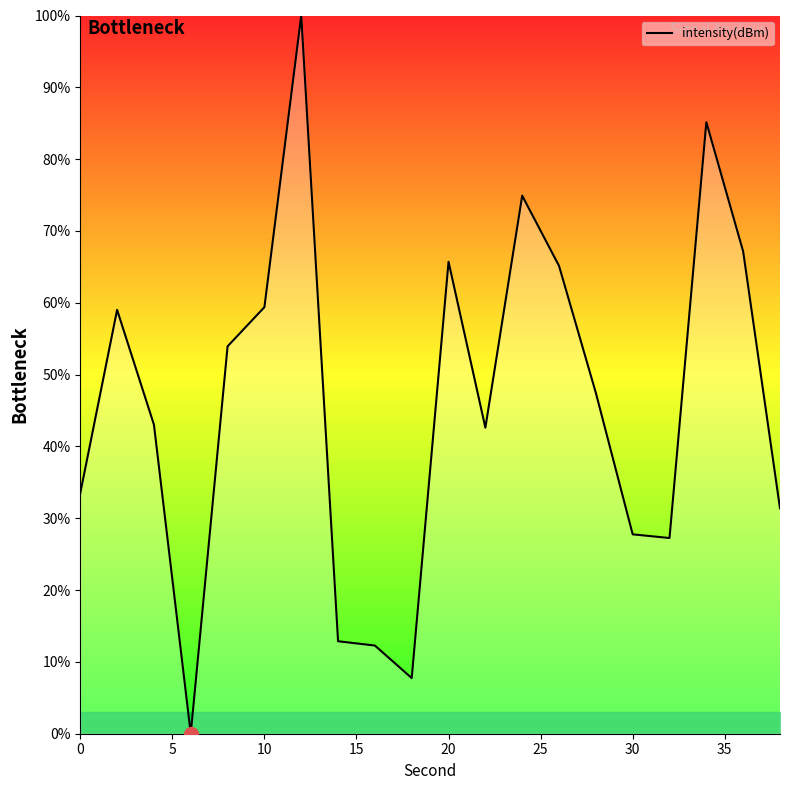

What is the difference between the second highest and second lowest values?

77.4